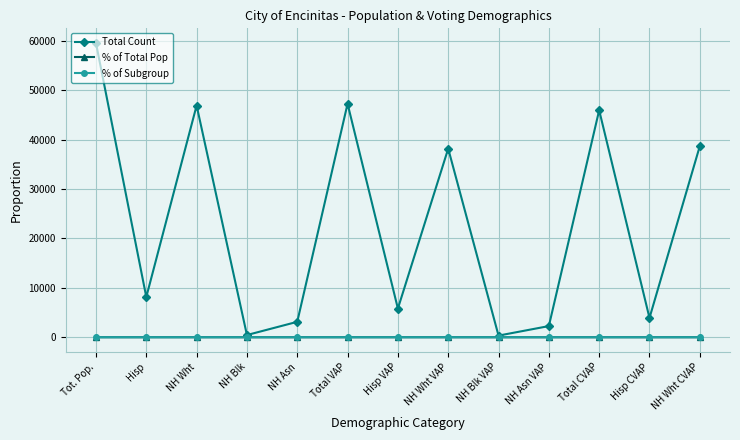

The Total Count series shows 5304.6 at NH Asn. True or false?

False